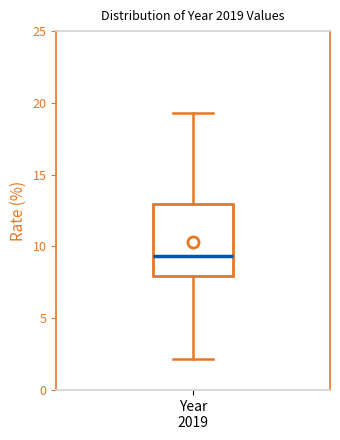

Where does the upper whisker of the box for Year 2019 end on the y-axis? The values are not printed on the chart, so give them approximately, as read against the axis.

19.5